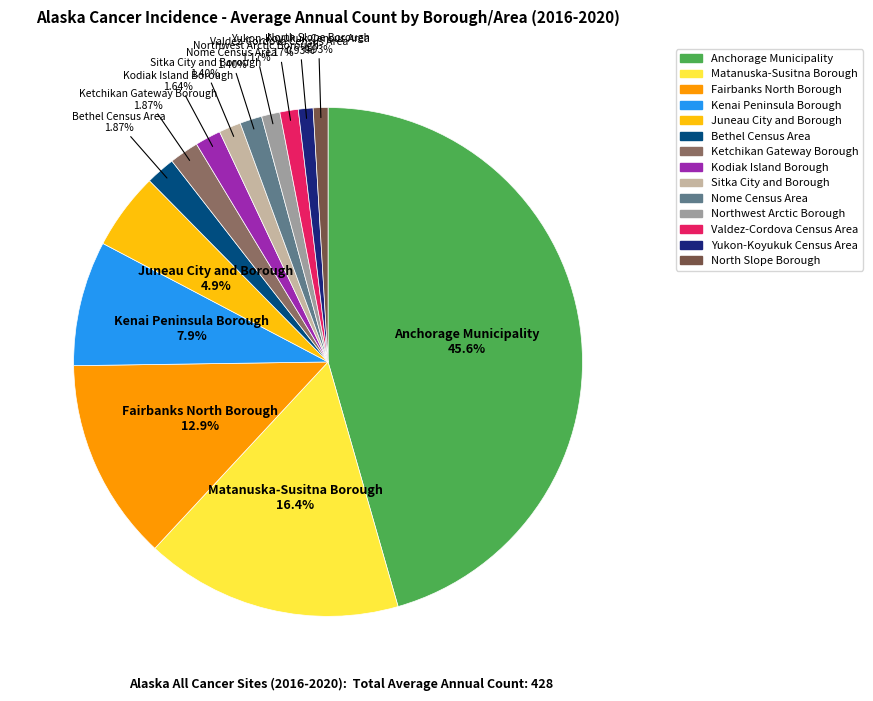

Is the sum of Fairbanks North Borough and Matanuska-Susitna Borough greater than half?

No